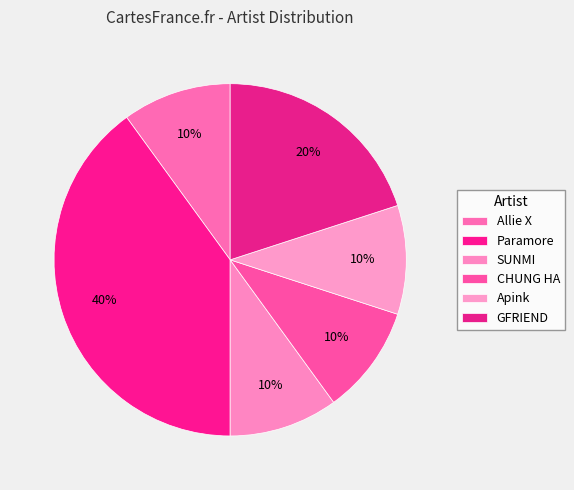

The CHUNG HA slice represents 17% of the pie. True or false?

False